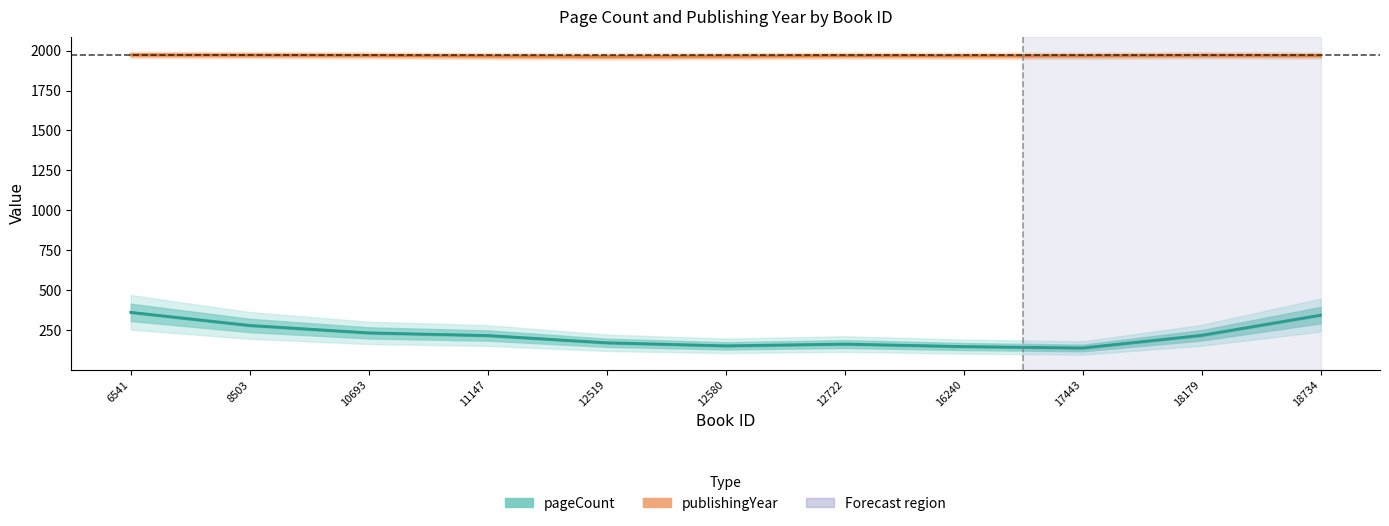

Which series has the largest range (max minus min)?

pageCount